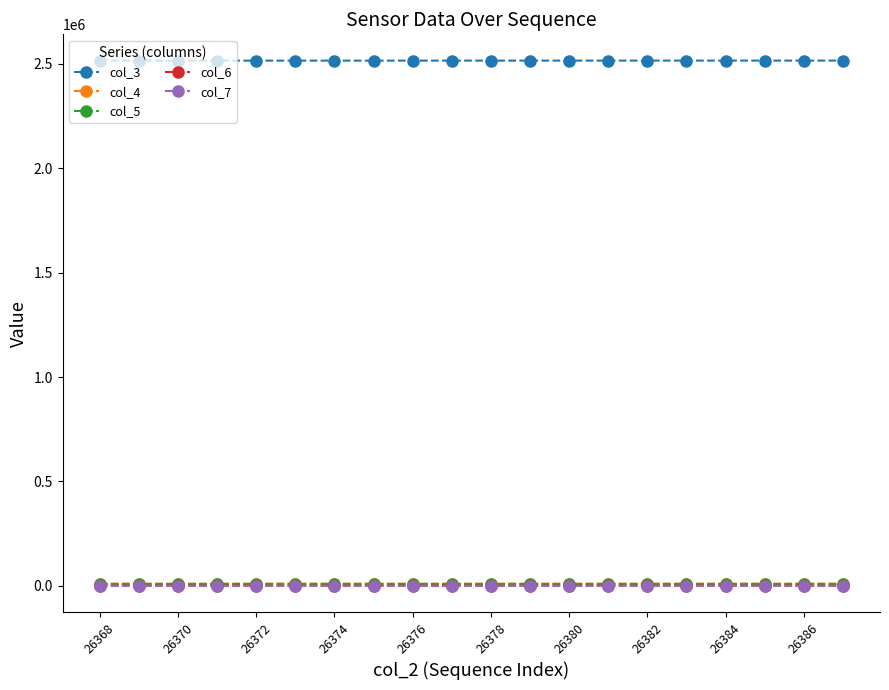

True or false: col_6 has more than 0 points higher than both neighbors.

True